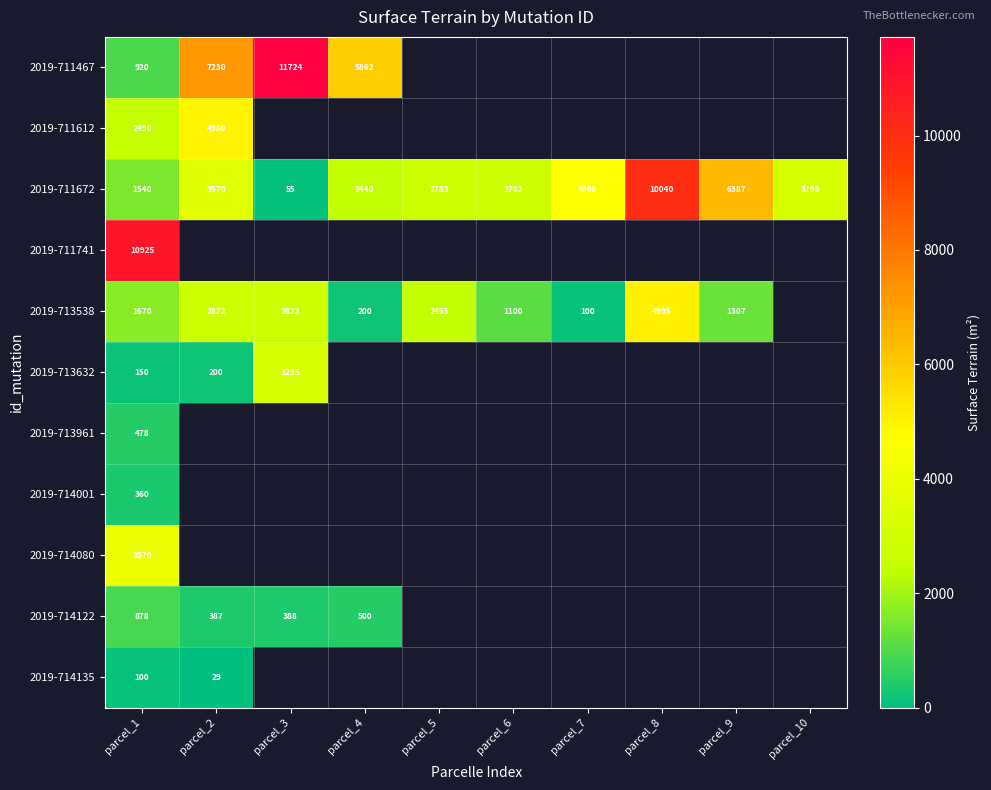

What is the difference between the second highest and second lowest values in the 2019-711672 series?

4847